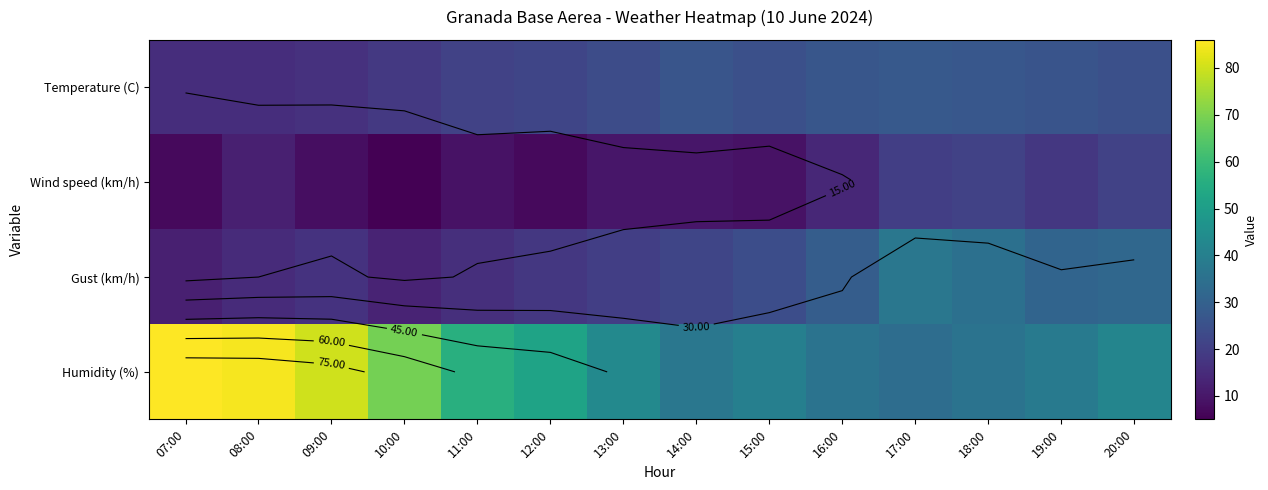

Which series has the widest spread of values?

Humidity (%)